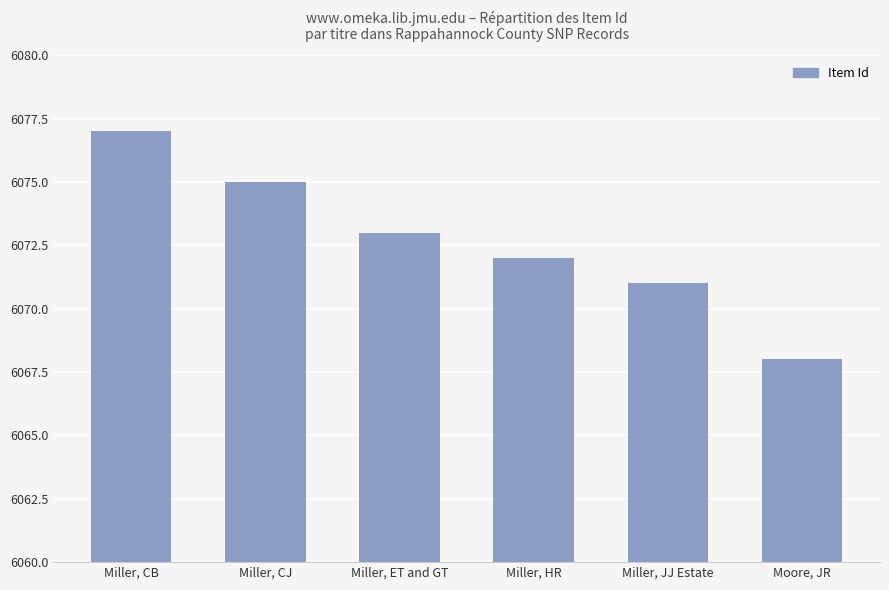

Is it true that the value at Miller, CB is 6077?

True